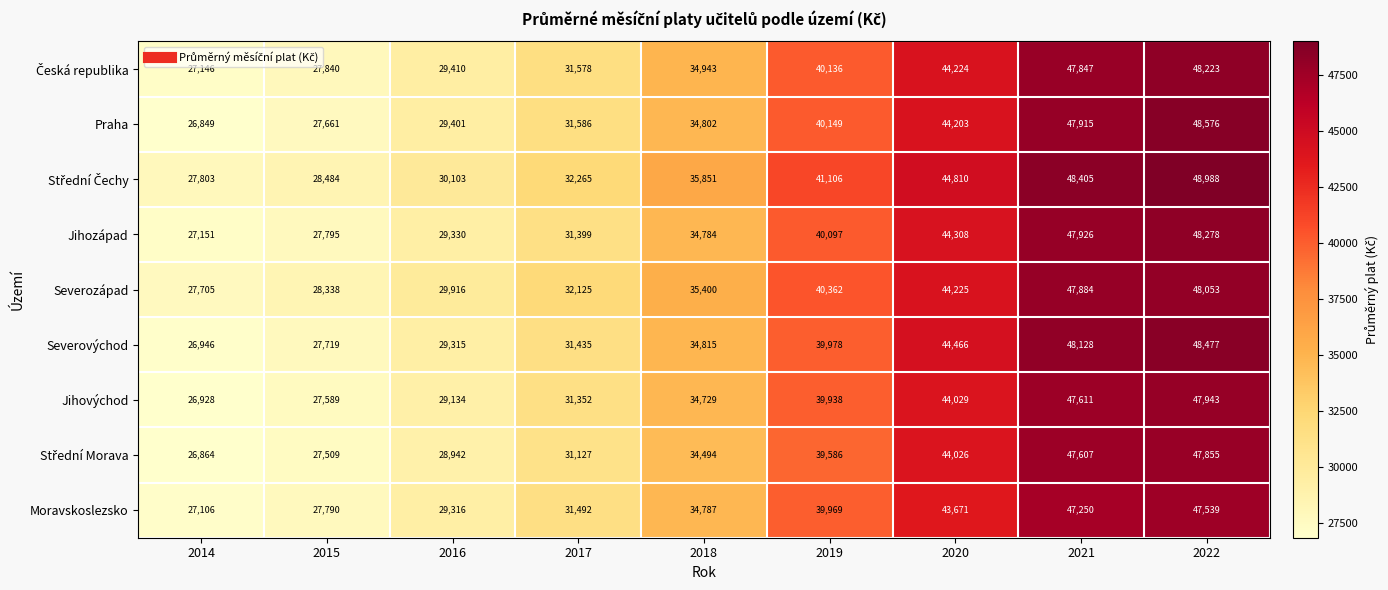

Which category has the lowest value in the Moravskoslezsko series?

2014